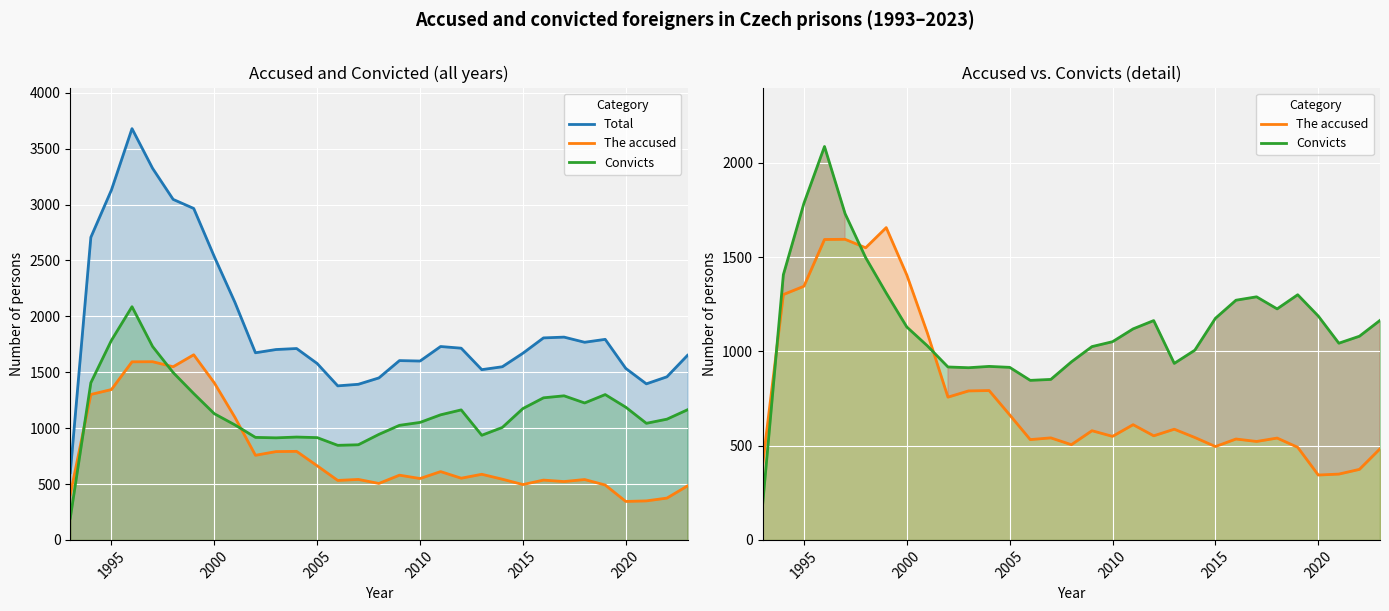

Reading right to left, list all the values displayed in this chart.

Total: 1651	1459	1396	1534	1794	1768	1814	1807	1670	1549	1523	1715	1730	1600	1604	1449	1392	1378	1578	1712	1703	1674	2126	2534	2965	3046	3324	3679	3130	2707	601
The accused: 483	374	349	344	491	540	522	535	495	543	587	552	611	549	579	505	541	532	663	792	790	757	1097	1405	1656	1549	1594	1593	1345	1301	406
Convicts: 1164	1080	1043	1187	1300	1225	1289	1271	1175	1006	936	1163	1119	1051	1025	944	851	846	915	920	913	917	1029	1129	1309	1497	1730	2086	1785	1406	195